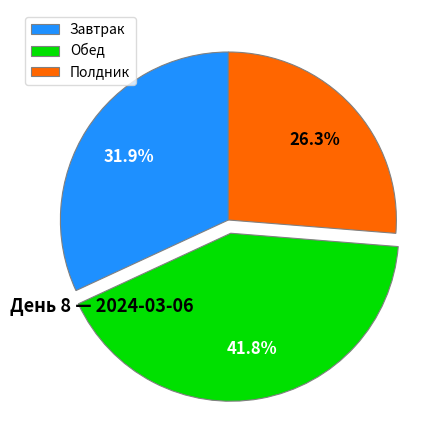

Rank the categories by value from lowest to highest.

Полдник, Завтрак, Обед